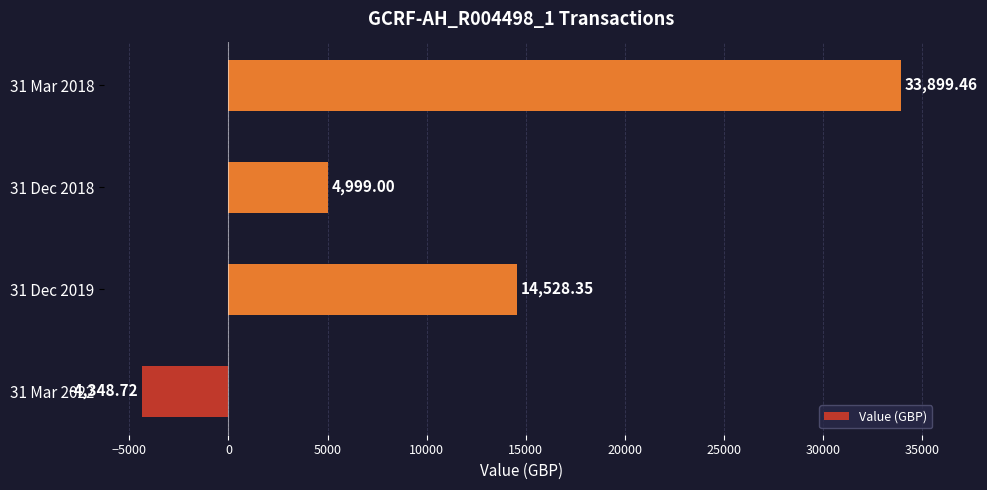

What is the change in value from 31 Dec 2019 to 31 Mar 2018?

+19371.1